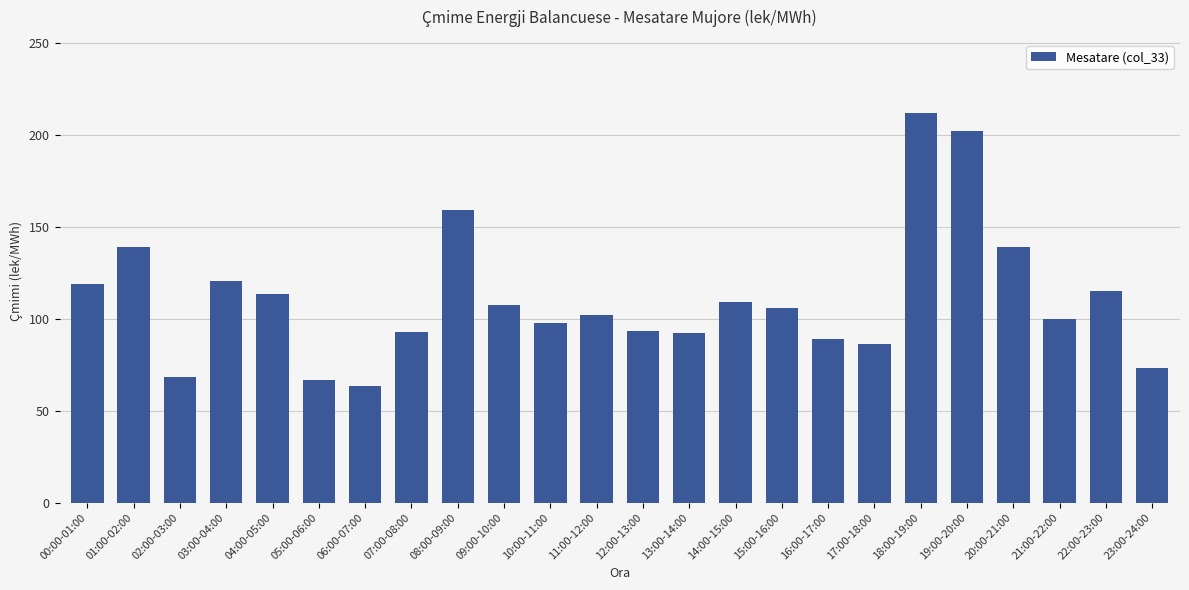

What value does the data have at 00:00-01:00?

118.7